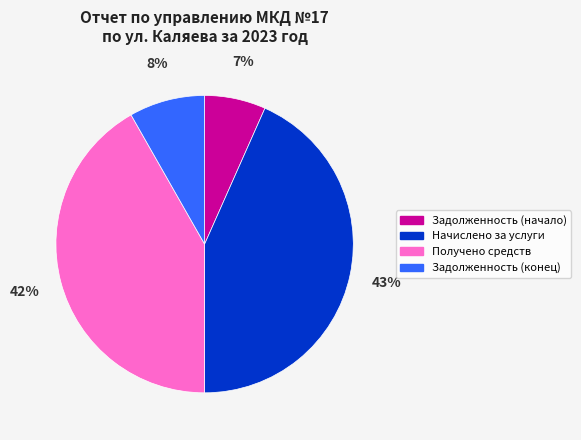

Which has a higher value, Задолженность (конец) or Получено средств?

Получено средств